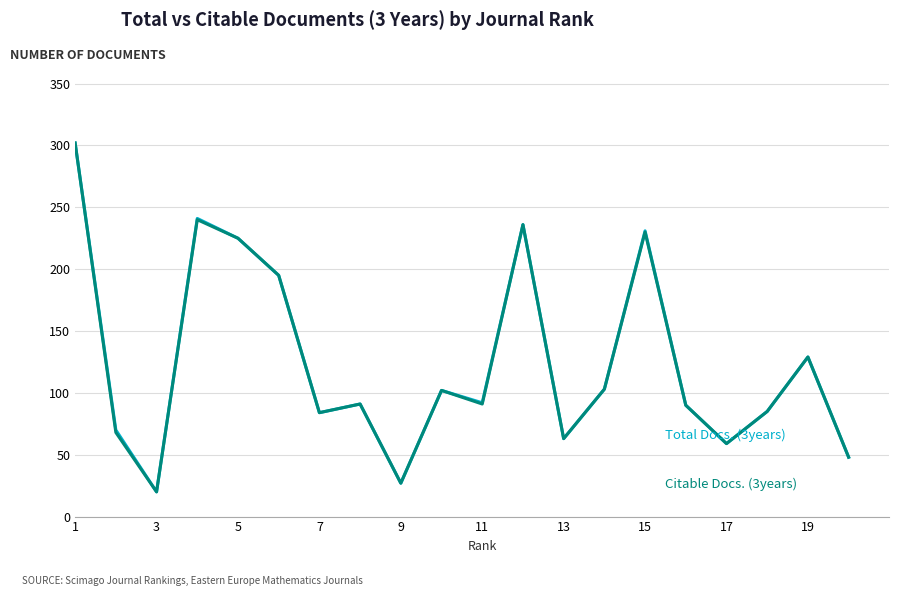

What is the minimum value shown in the chart?

20